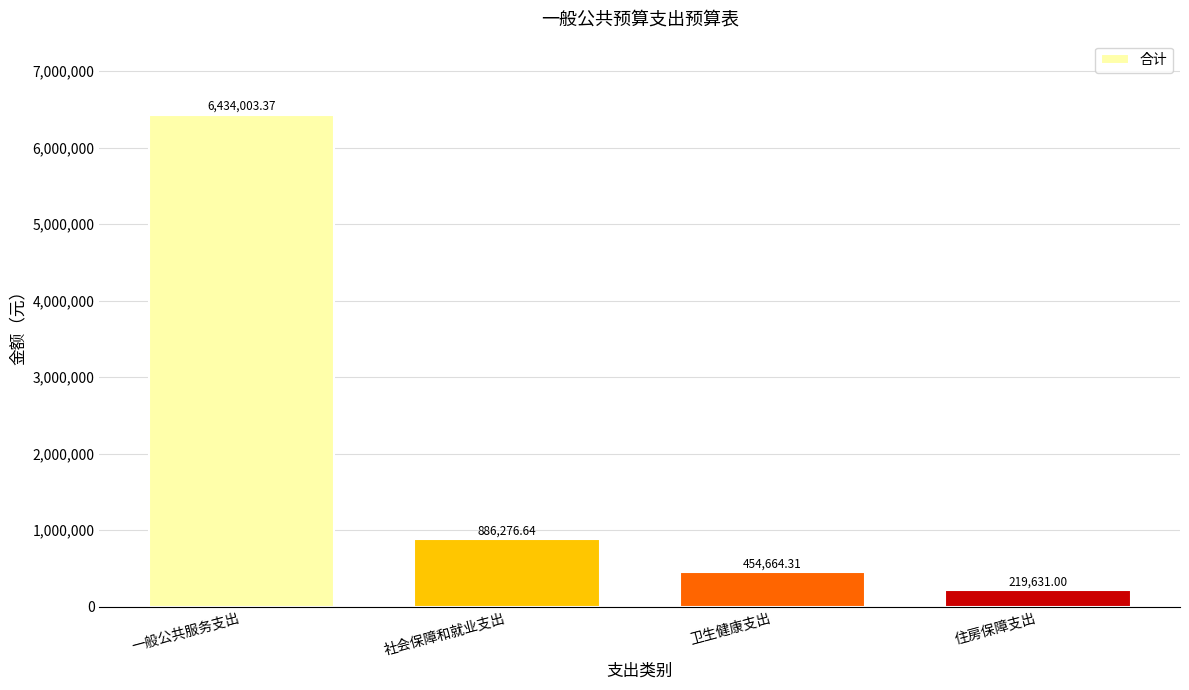

What is the change in value from 一般公共服务支出 to 住房保障支出?

-6214372.4